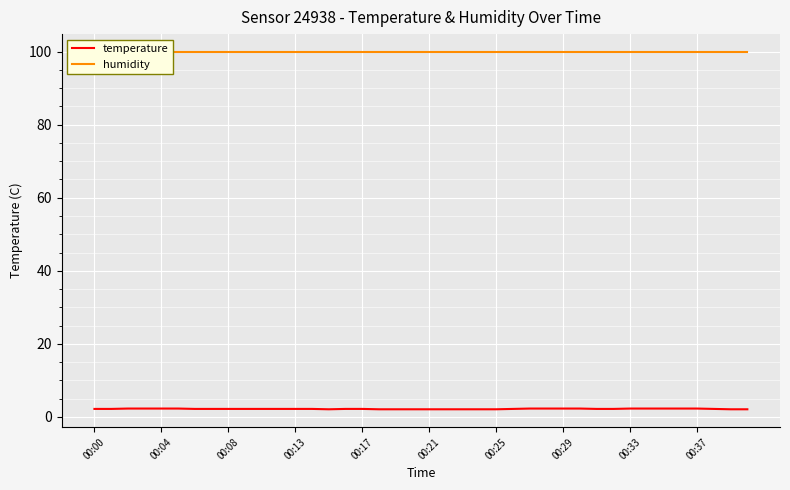

What is the highest value of the temperature series?

2.3